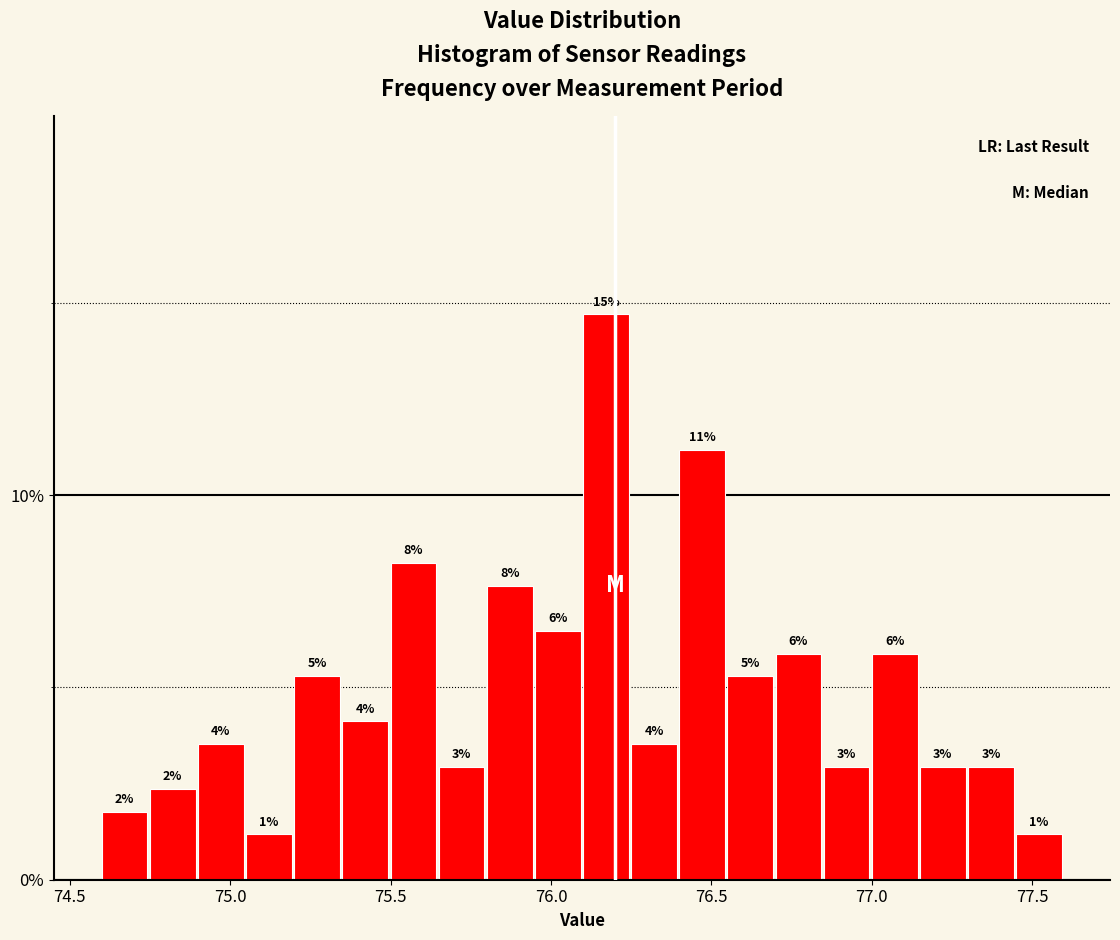

Read against the x-axis, roughly where is the centre of the tallest bar?

76.15